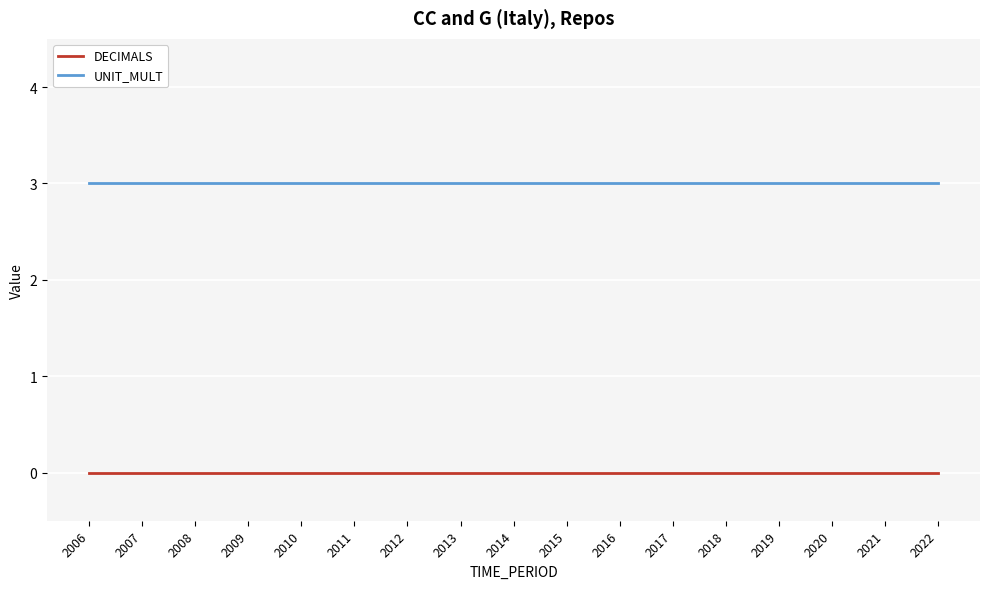

Rank the series at 2020 from highest to lowest value.

UNIT_MULT, DECIMALS